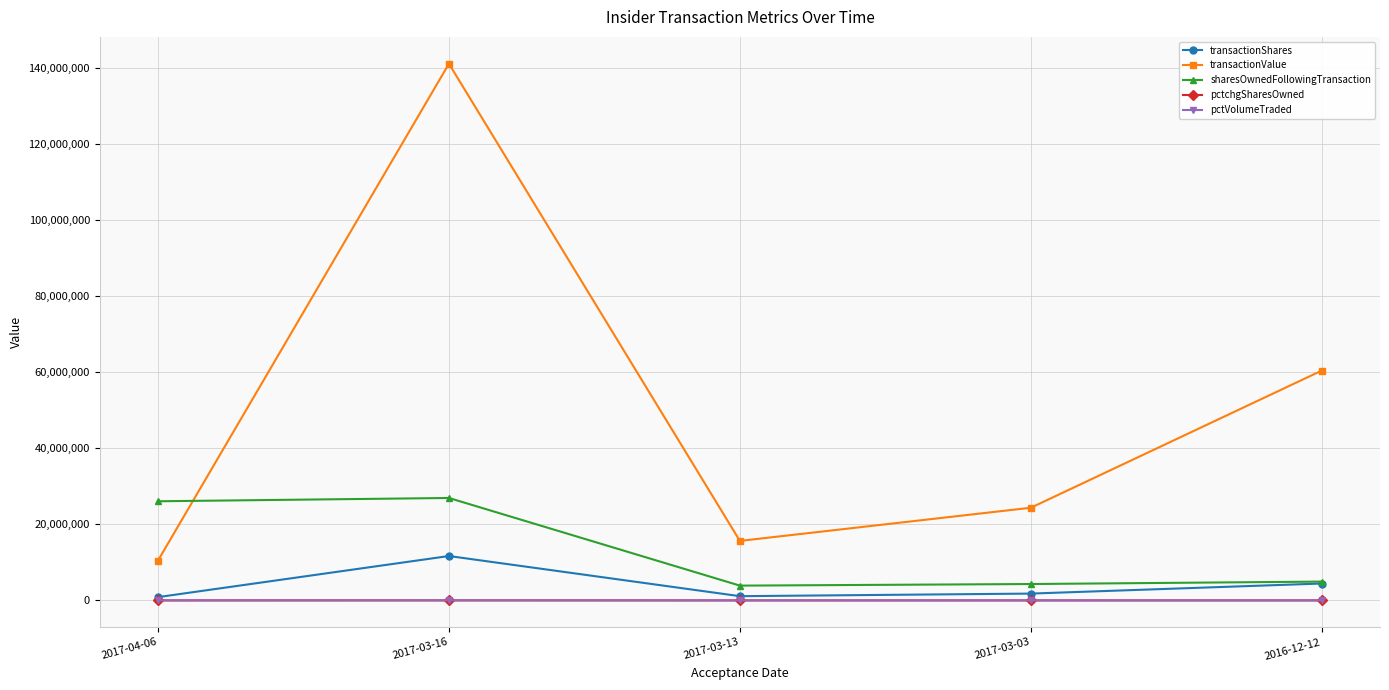

What is the label of the 5th point from the left?

2016-12-12